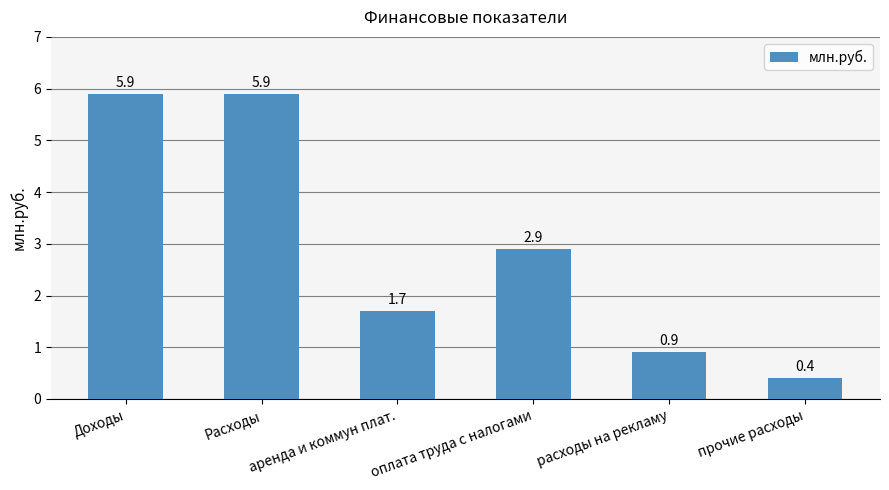

Approximately how many times larger is the value at расходы на рекламу compared to Расходы?

0.2